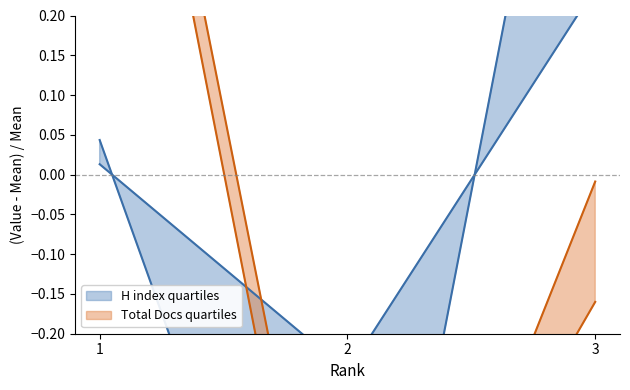

What is the sum of the Total Docs. (2001) values at 1 and 3?

0.7